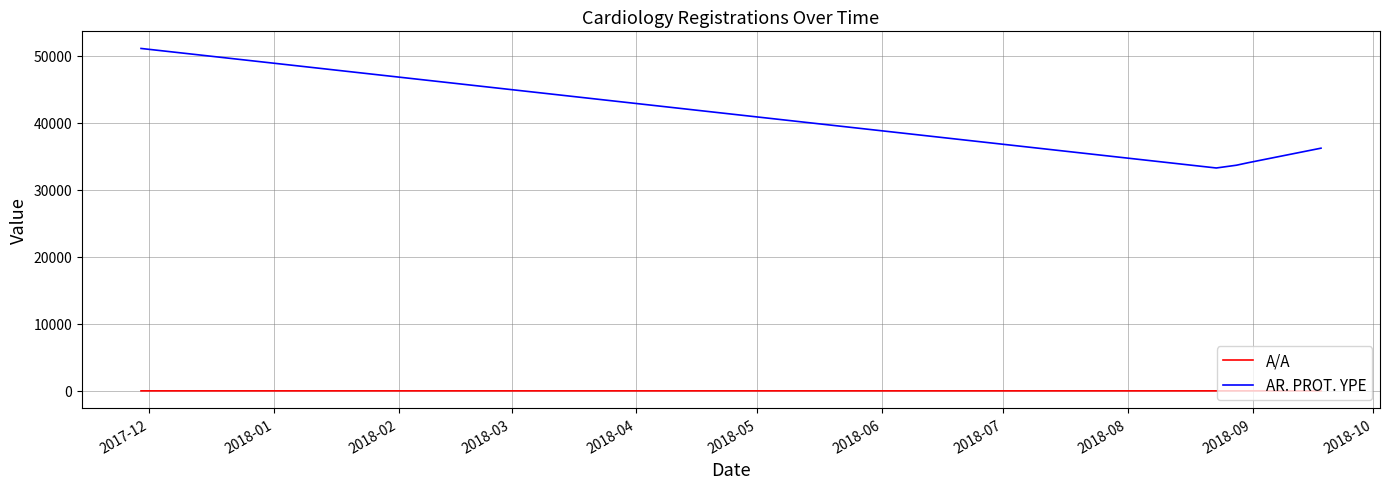

What is the lowest value of the AR. PROT. YPE series?

33240